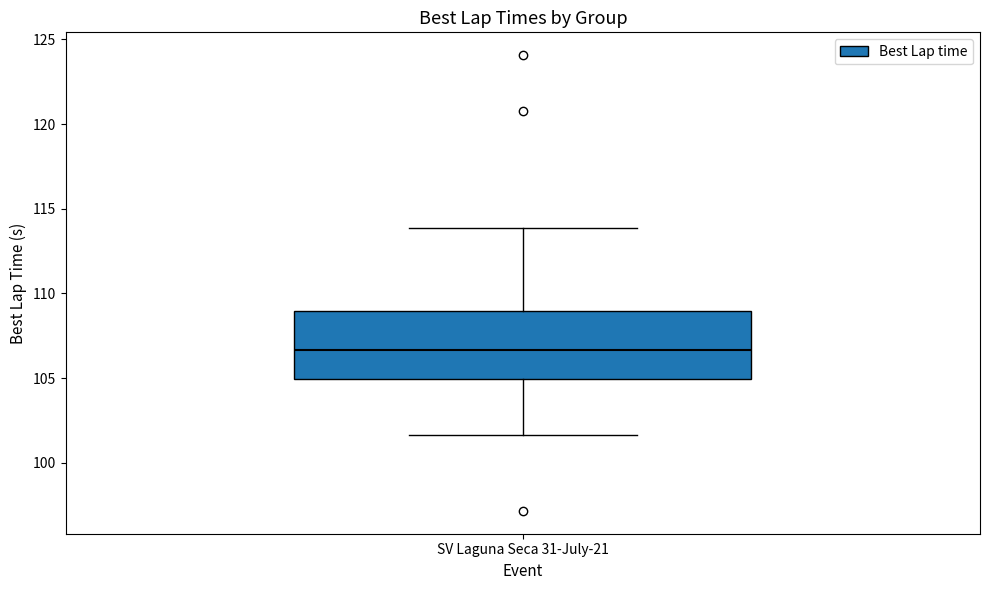

Read this box plot against the y-axis: the position of the median line, the range covered by the box, and the ends of both whiskers. The values are not printed on the chart, so give them approximately, as read against the axis.

median 106.5, box 105.0 to 109.0, whiskers 101.5 to 114.0